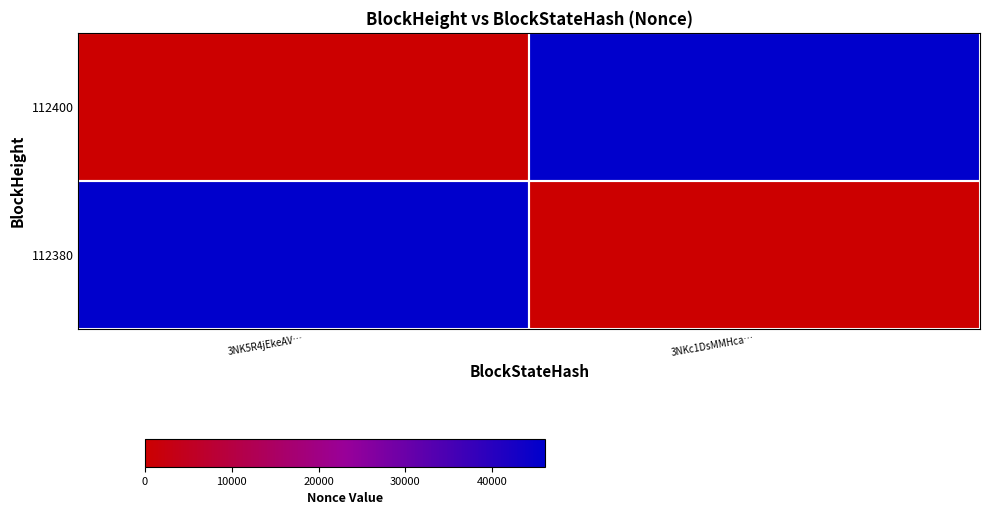

Rank the series by their maximum value, from lowest to highest.

112400, 112380